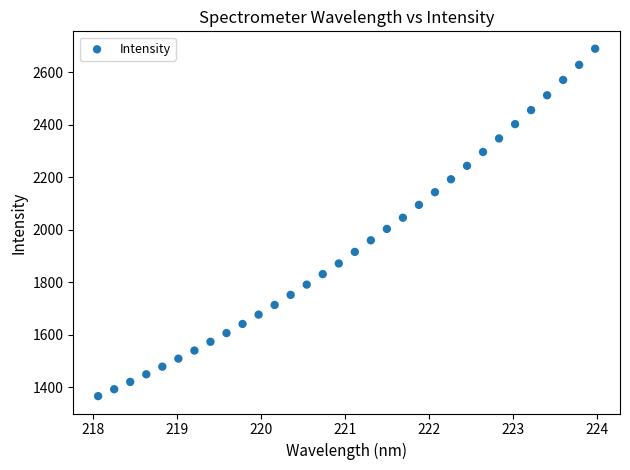

What is the range of Y values (max minus min)?

1322.7